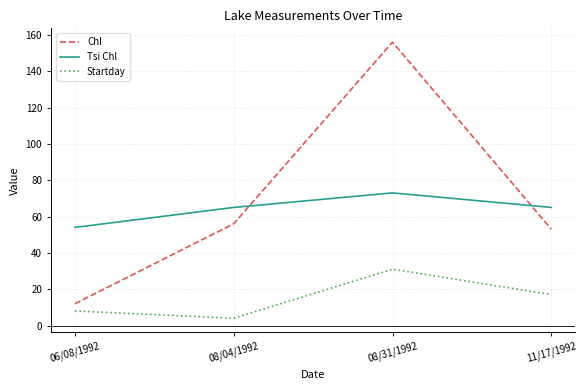

True or false: Chl has more than 2 points higher than both neighbors.

False